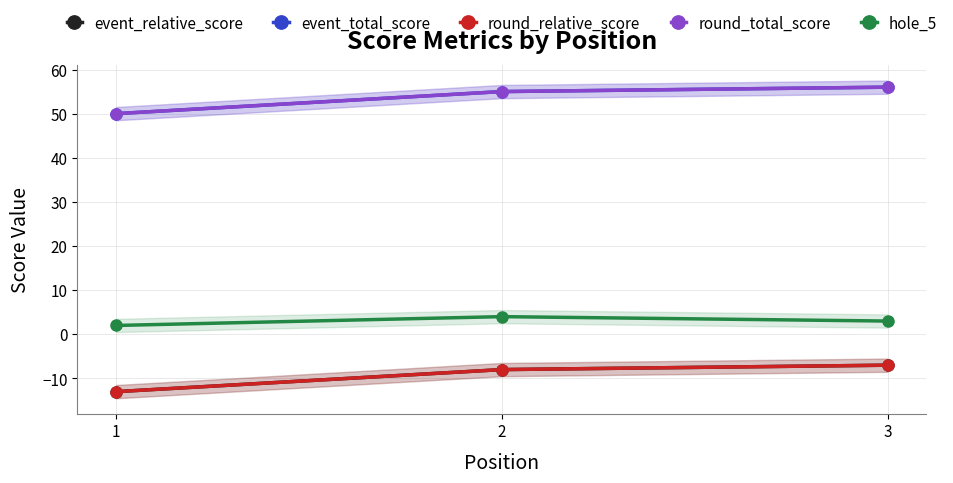

What is the difference between the maximum and minimum values in the round_relative_score series?

6